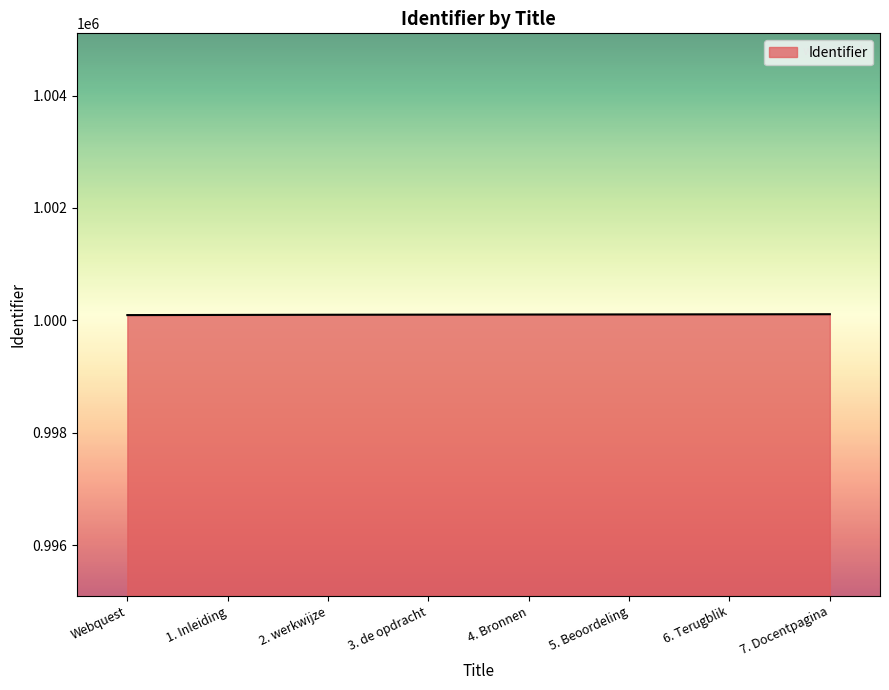

Is it true that the value at 4. Bronnen is 293344?

False